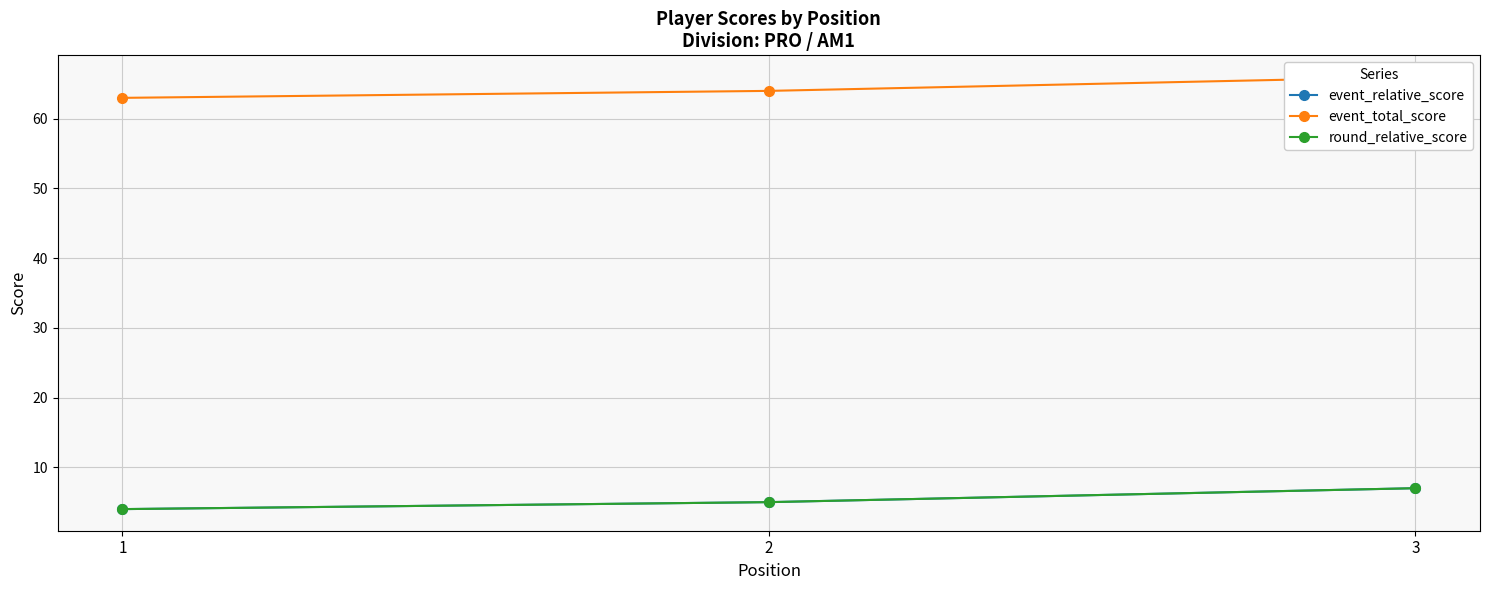

What is the difference between the maximum and minimum values in the event_total_score series?

3